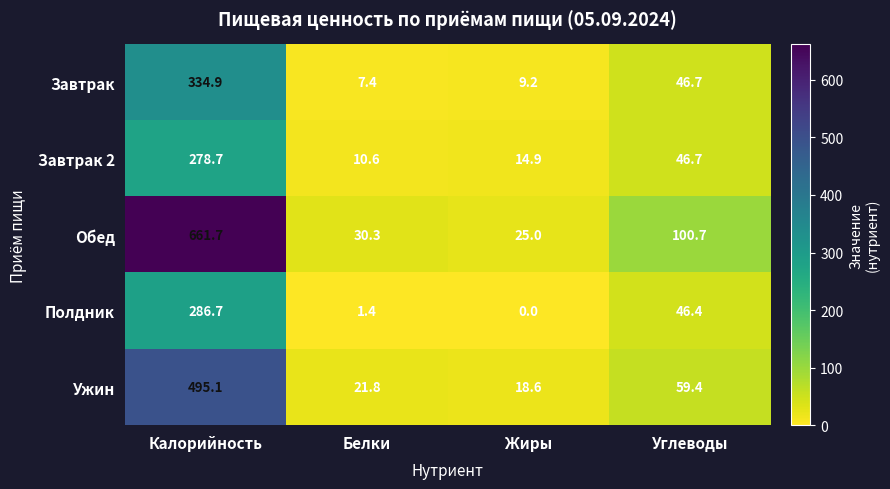

List the labels in order of Завтрак value, largest first.

Калорийность, Углеводы, Жиры, Белки